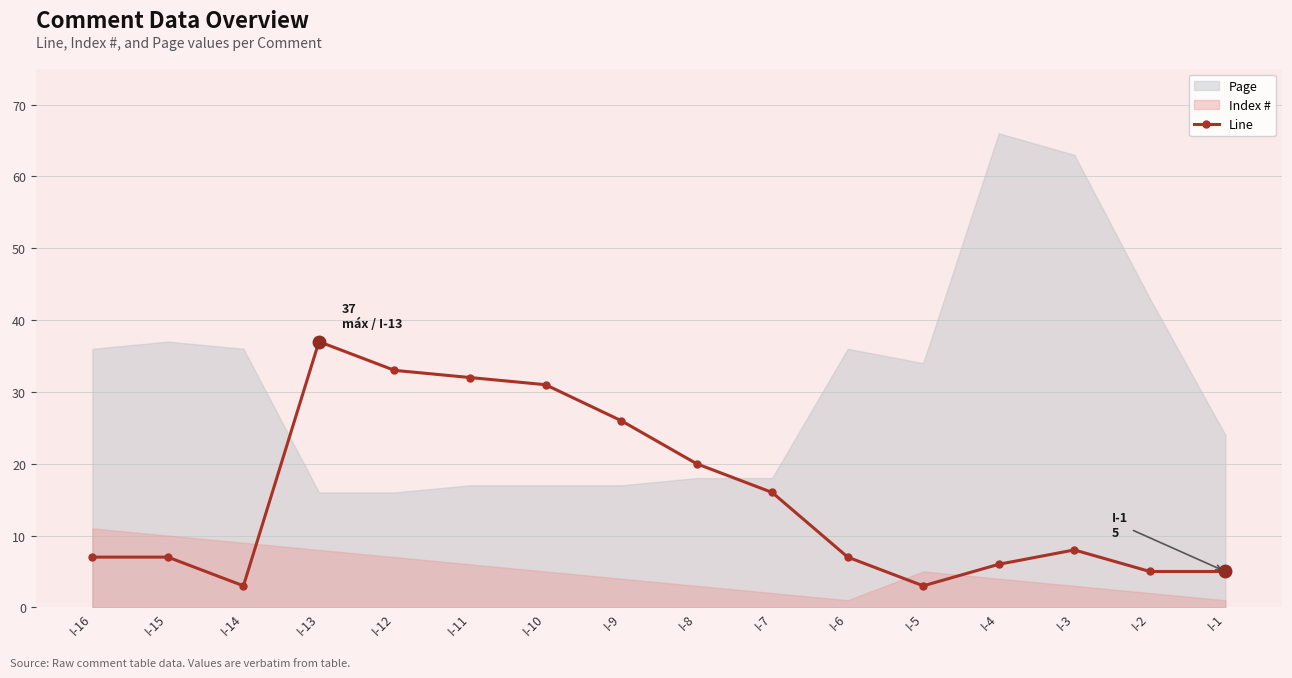

Which label corresponds to the smallest value in the chart?

I-14